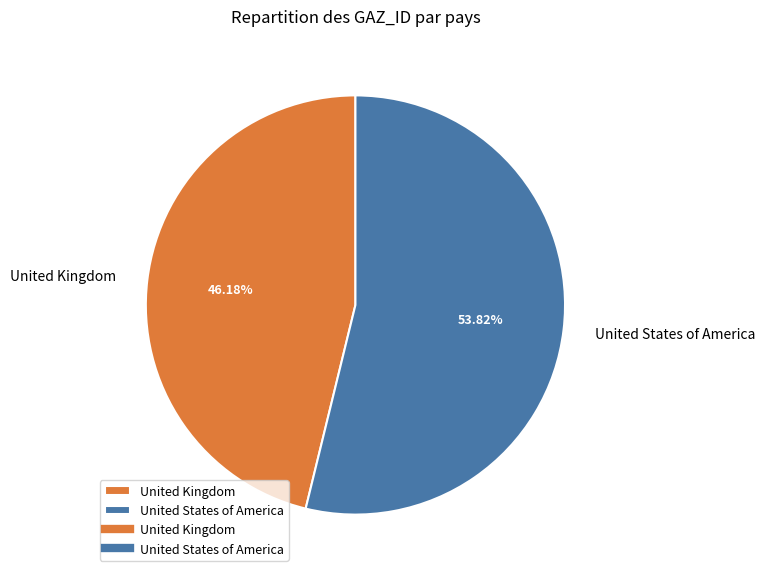

Rank the categories by value from lowest to highest.

United Kingdom, United States of America